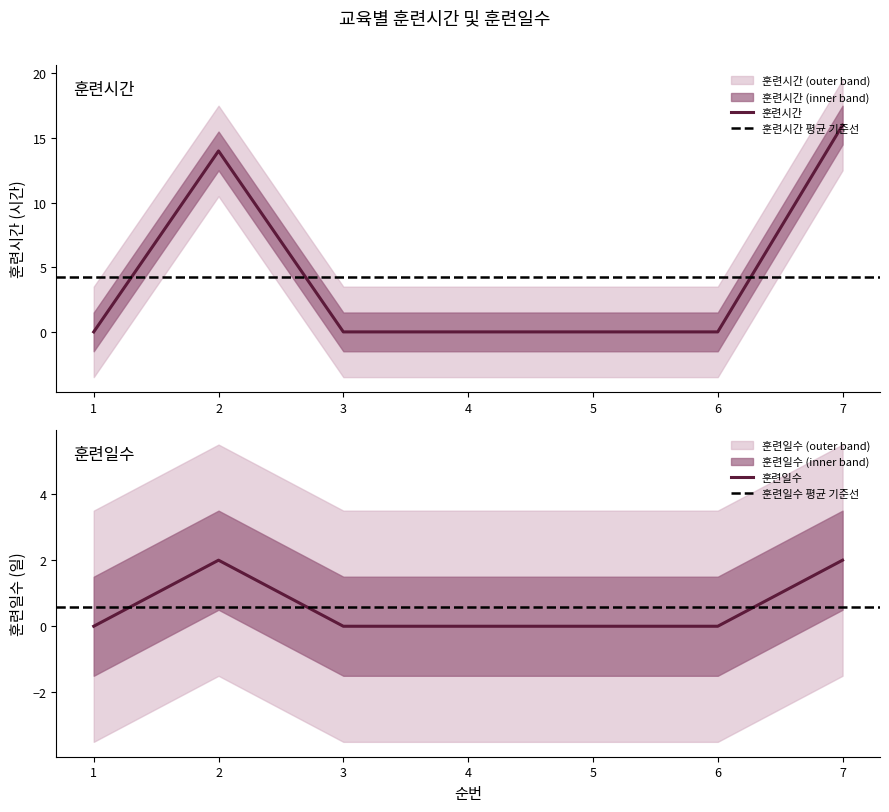

Reading left to right, what are all the values shown in this chart?

훈련시간: 0	14	0	0	0	0	16
훈련일수: 0	2	0	0	0	0	2